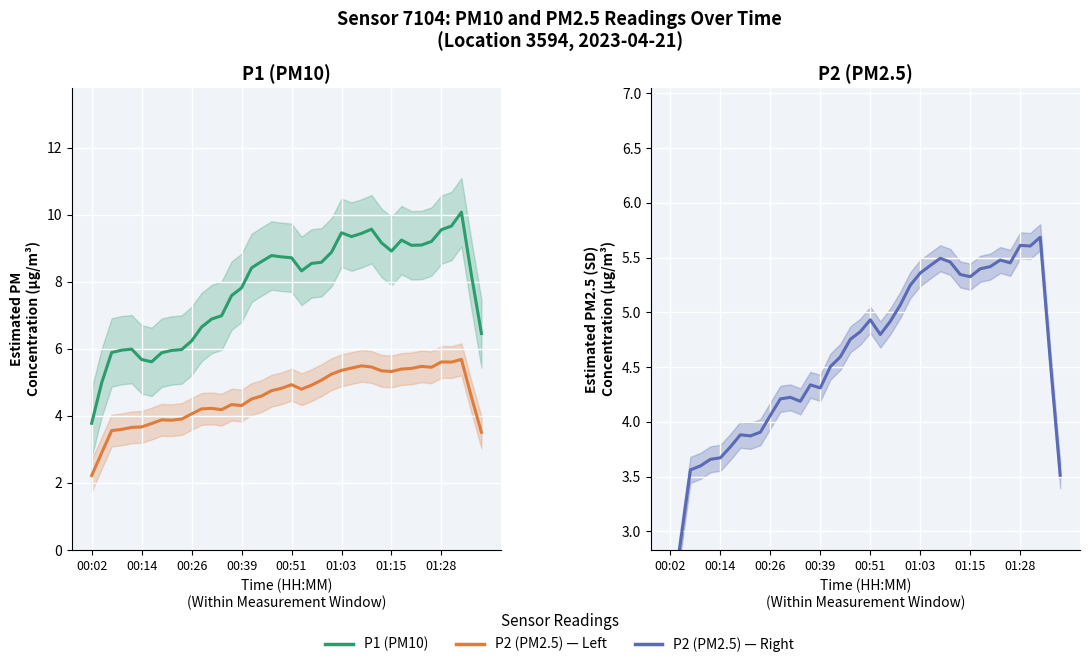

True or false: P2 (PM2.5) has more than 0 interior local peaks.

True